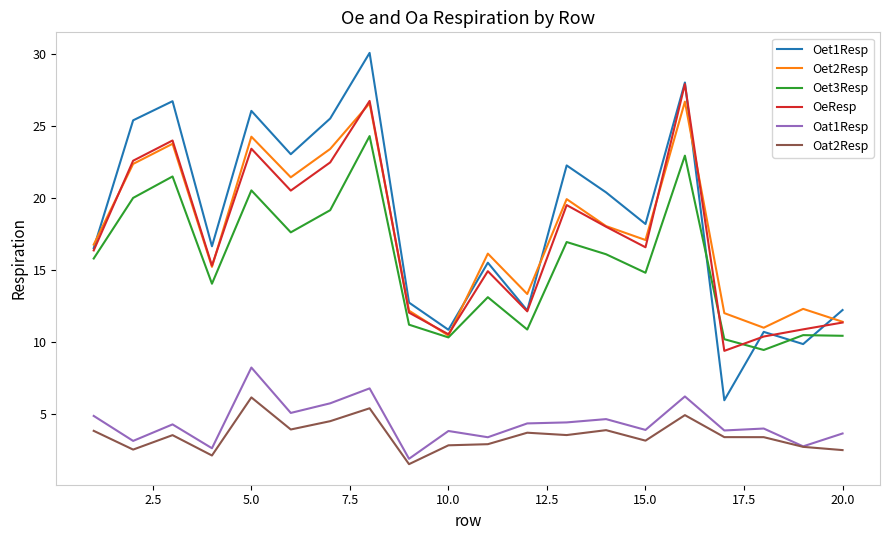

True or false: Oat2Resp and OeResp cross at least once.

False